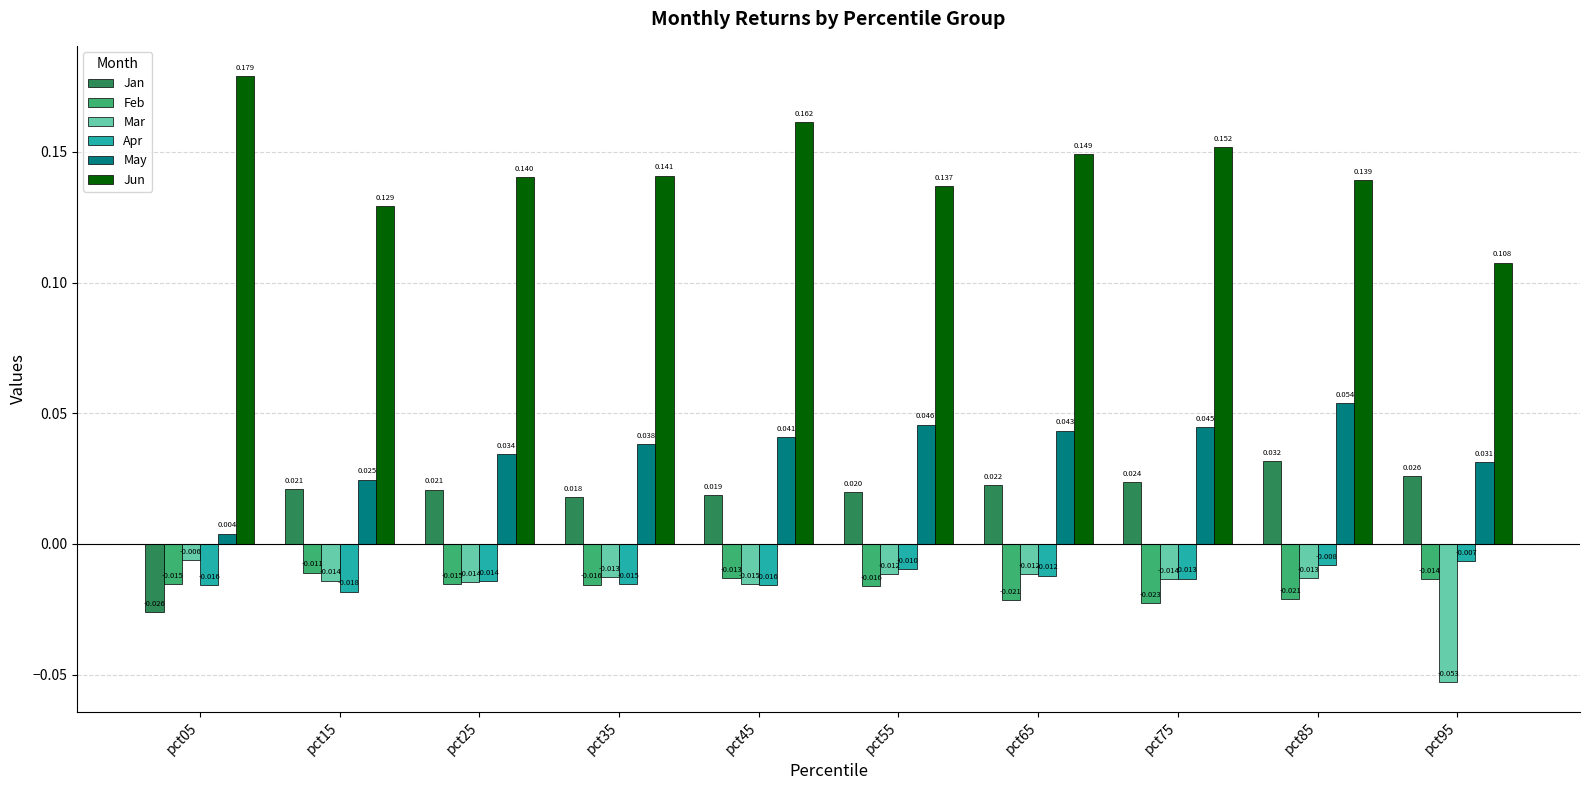

Where is Jun nearest to the value 0?

pct95